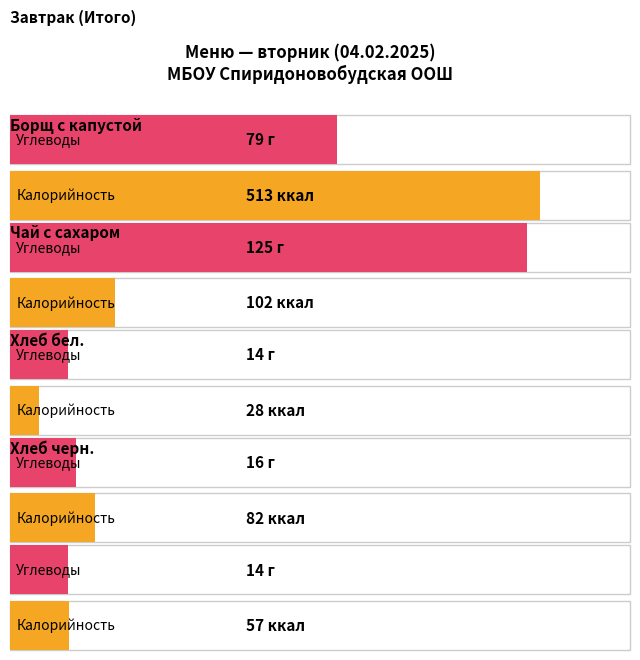

Which series has the widest spread of values?

Калорийность